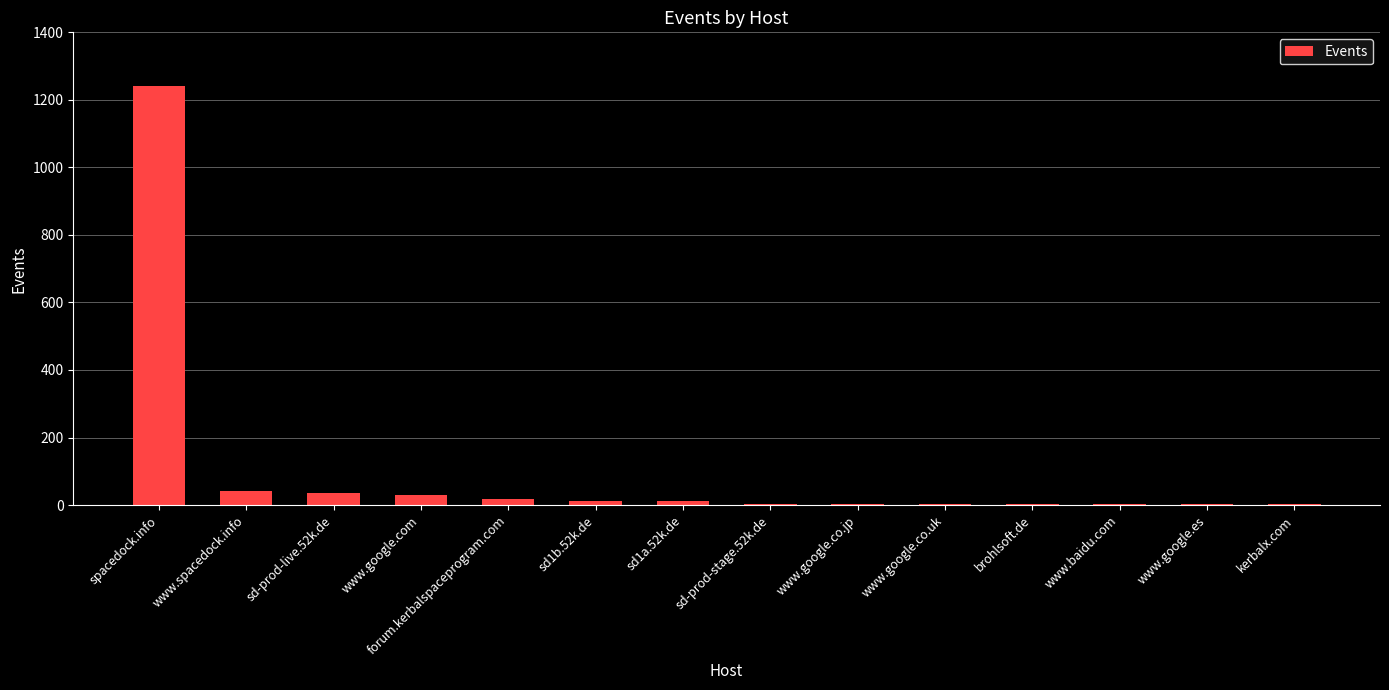

What is the greatest value displayed?

1240